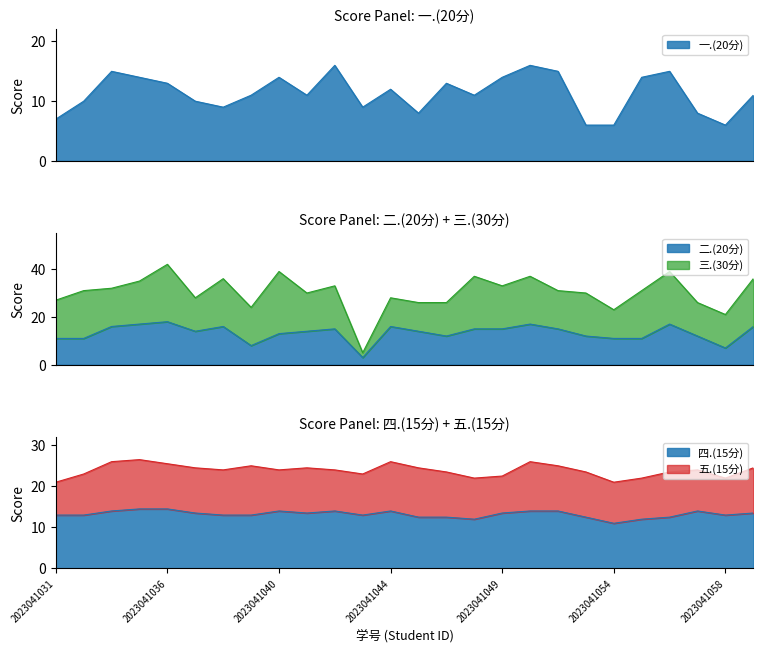

True or false: 四.(15分) has a value of 14.5 at 2023041036.

True